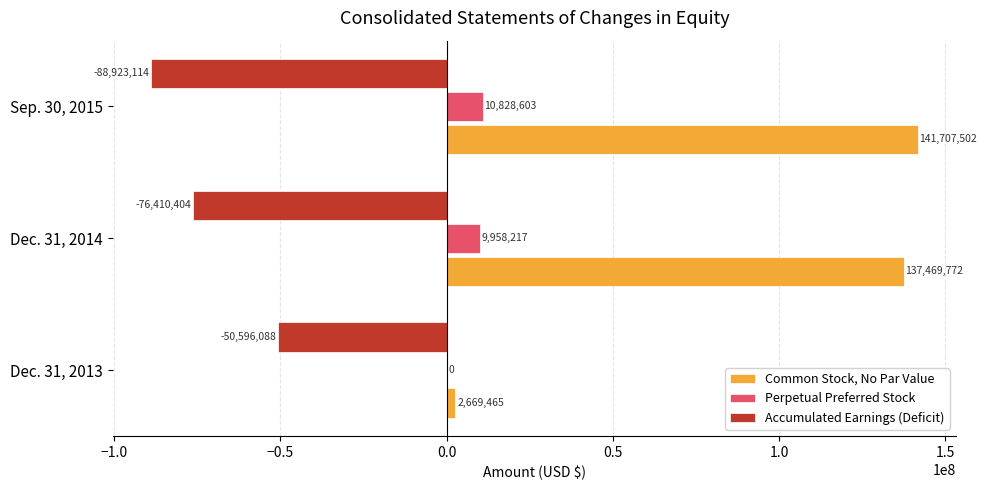

What is the sum of all Common Stock, No Par Value values?

281846739